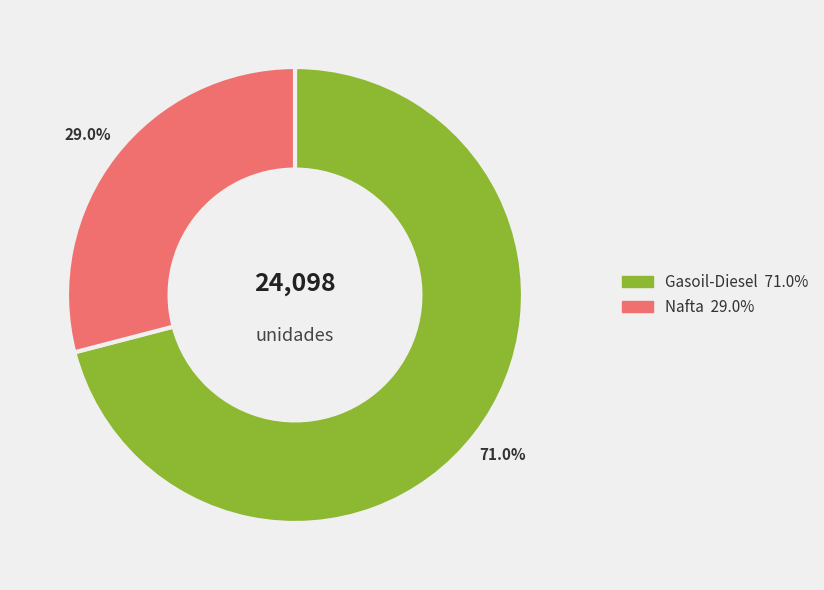

Rank the categories by value from highest to lowest.

Gasoil-Diesel, Nafta